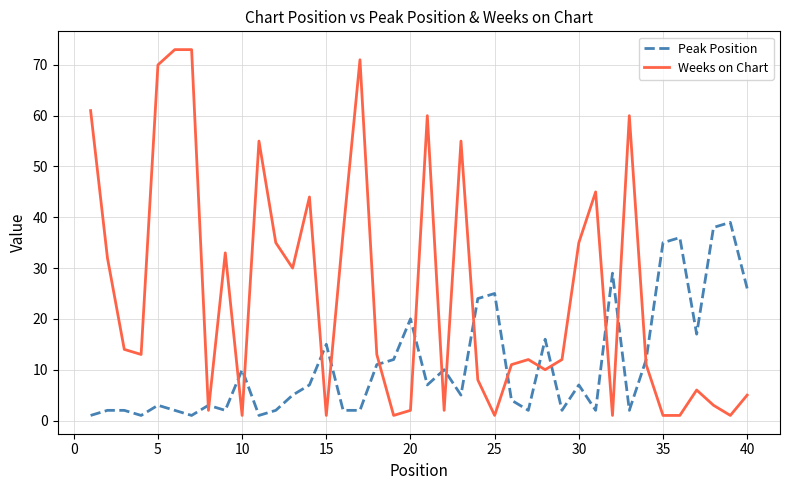

How many intersections are there between Weeks on Chart and Peak Position?

17